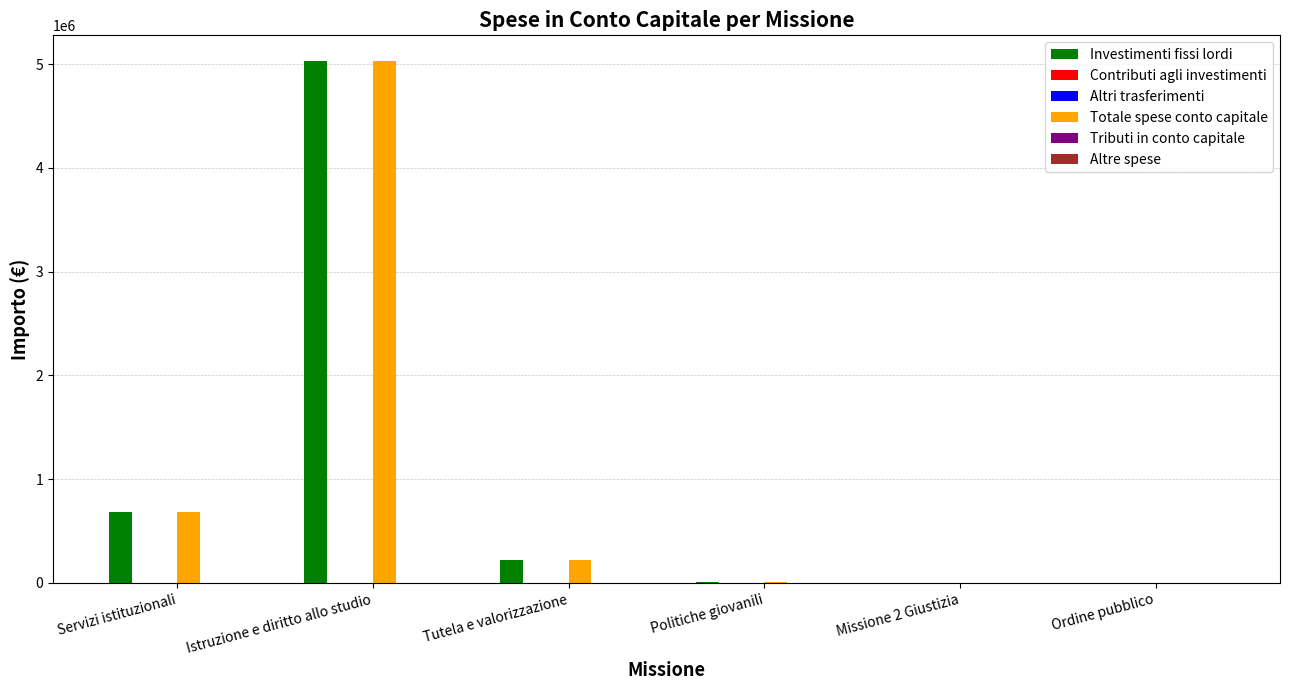

What position from the right is Istruzione e diritto allo studio?

5